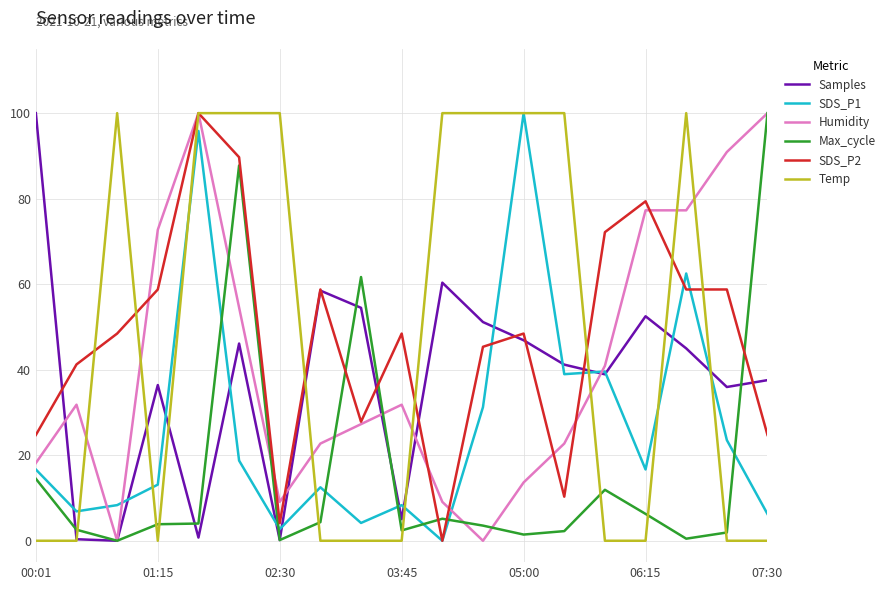

At how many categories does at least one series exceed 26?

19